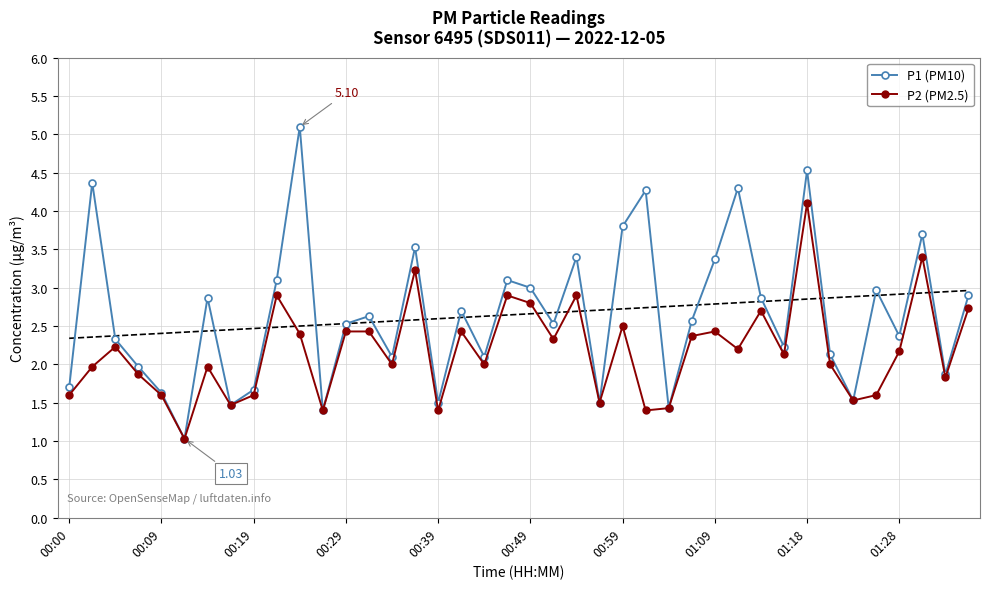

Is it true that P1 (PM10) equals 2.6 at 13?

True